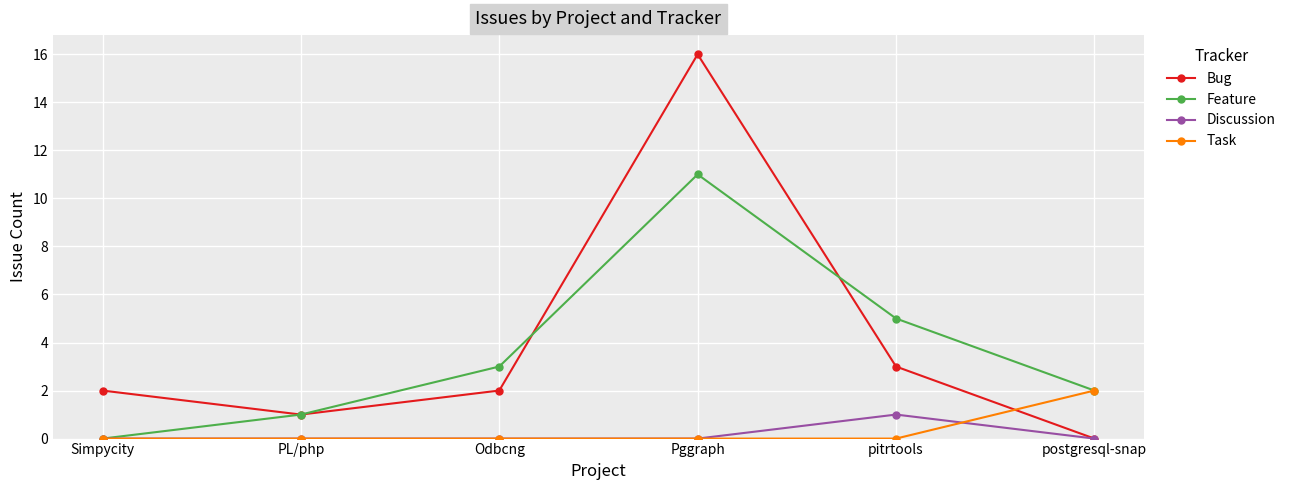

The Bug series shows 3 at pitrtools. True or false?

True